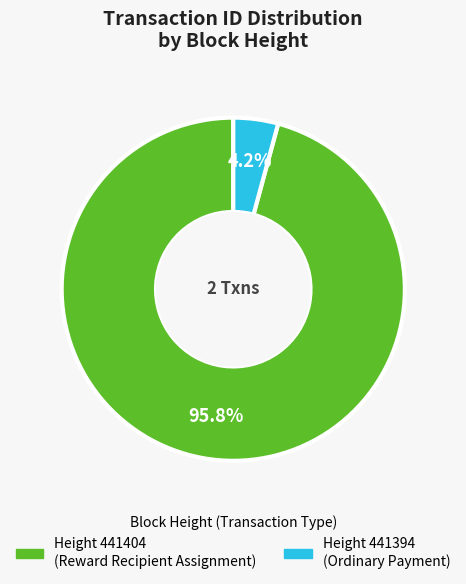

Does any single category account for the majority?

Yes